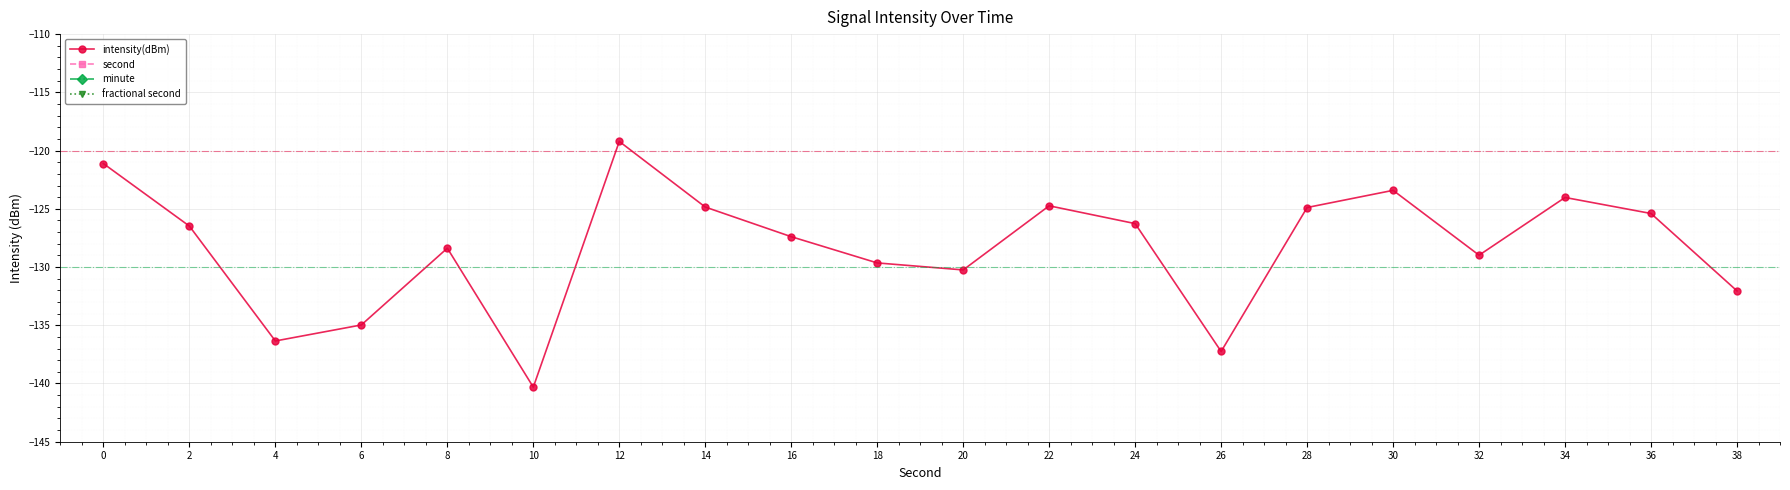

Is it true that minute equals 0.0 at 14?

True